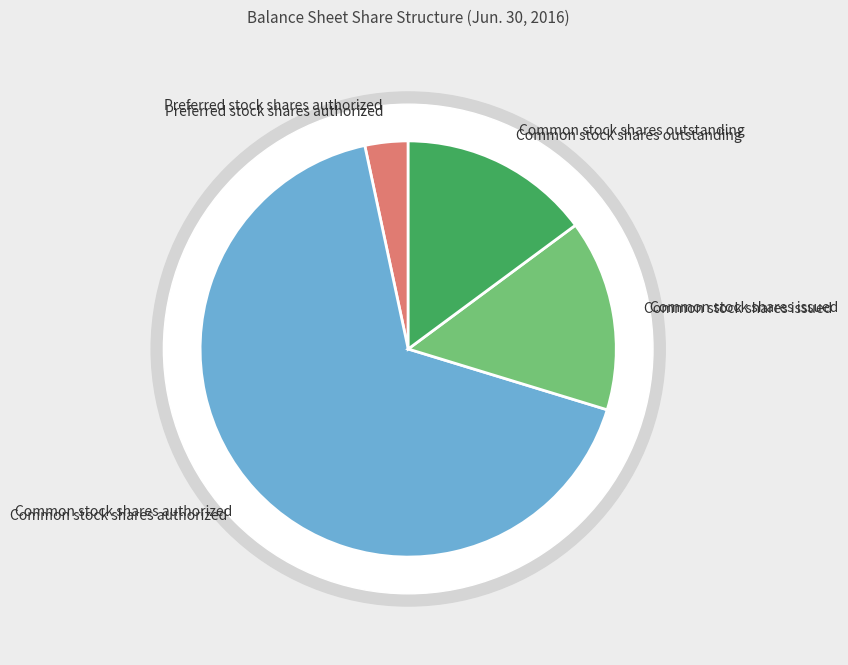

How much of the chart is everything except Preferred stock shares authorized?

96.7%